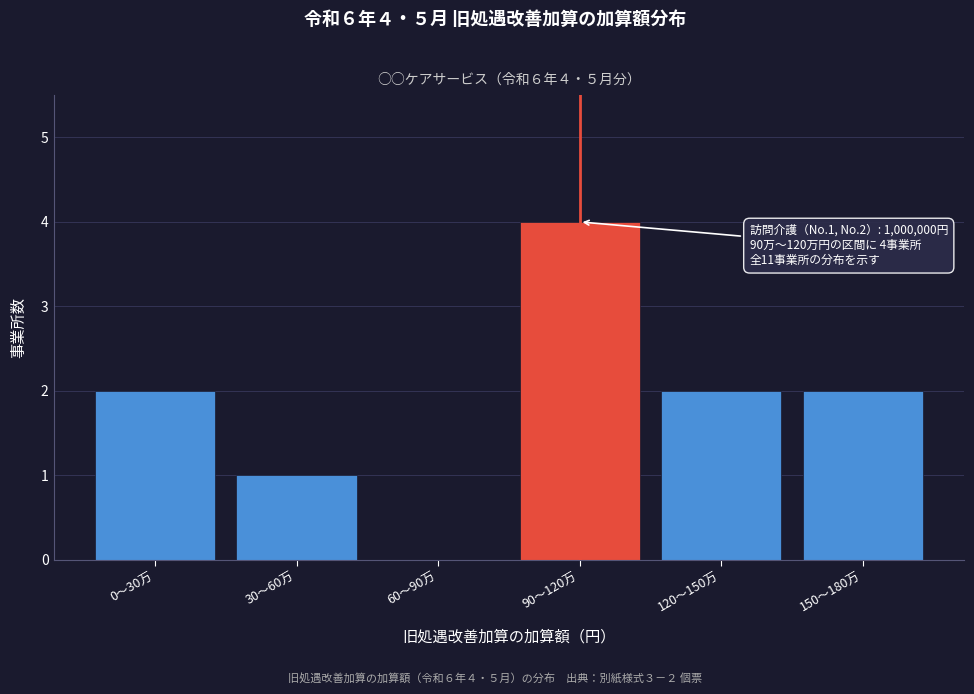

Reading left to right, transcribe all the data shown in this chart.

0〜30万=2	30〜60万=1	60〜90万=0	90〜120万=4	120〜150万=2	150〜180万=2